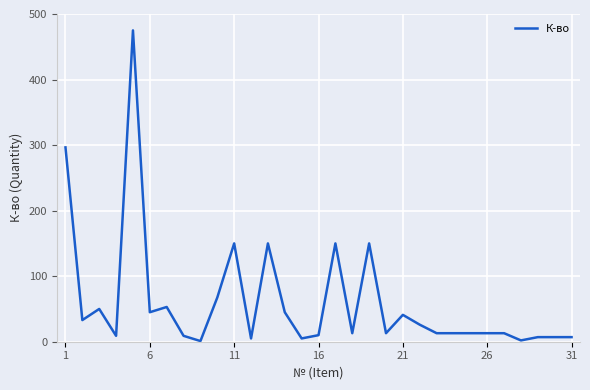

What is the greatest value displayed?

475.0